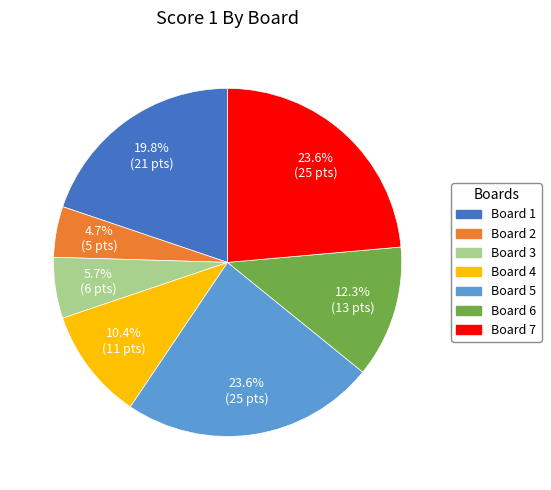

The Board 3 slice represents 6% of the pie. True or false?

True